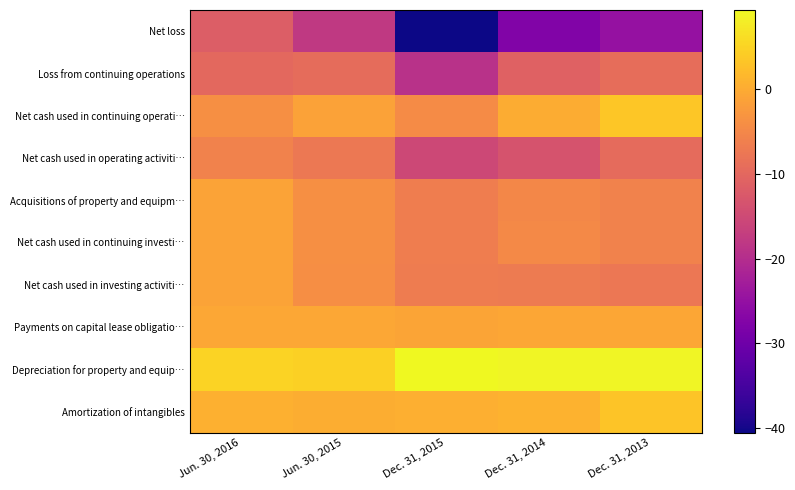

What is the smallest value displayed?

-40.5